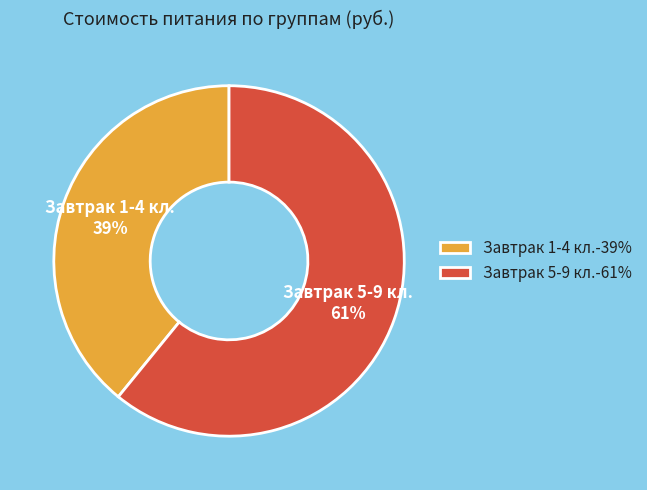

What is the ratio of the value at Завтрак 5-9 кл.-61% to the value at Завтрак 1-4 кл.-39%?

1.6